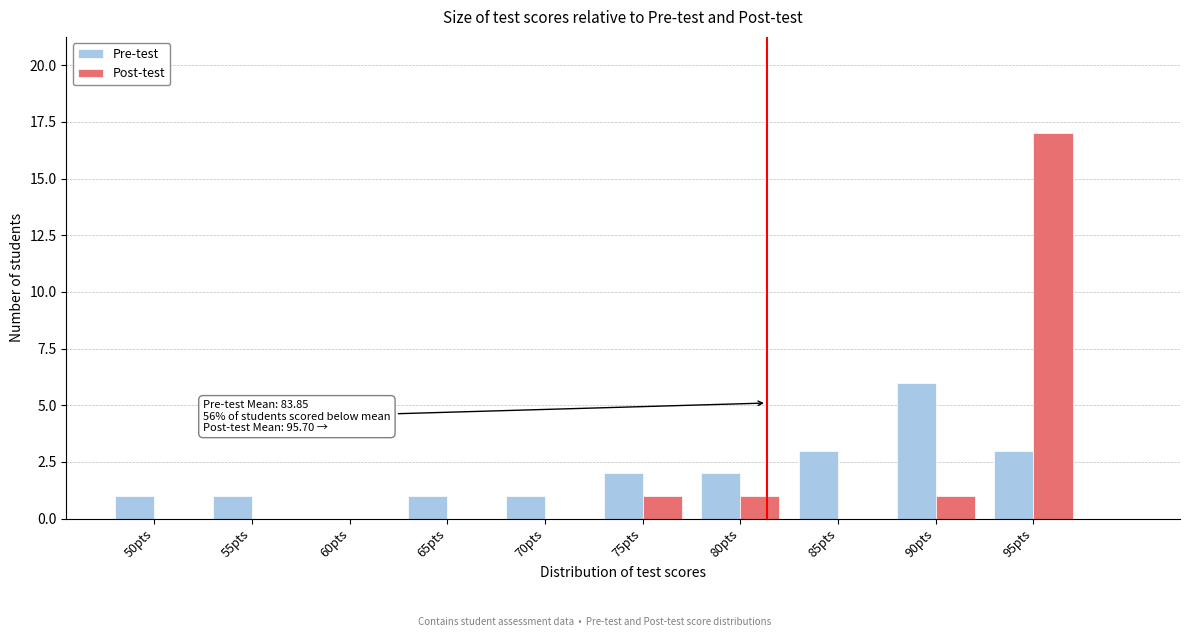

Reading right to left, list all the values displayed in this chart.

Pre-test: 95pts=3	90pts=6	85pts=3	80pts=2	75pts=2	70pts=1	65pts=1	60pts=0	55pts=1	50pts=1
Post-test: 95pts=17	90pts=1	85pts=0	80pts=1	75pts=1	70pts=0	65pts=0	60pts=0	55pts=0	50pts=0